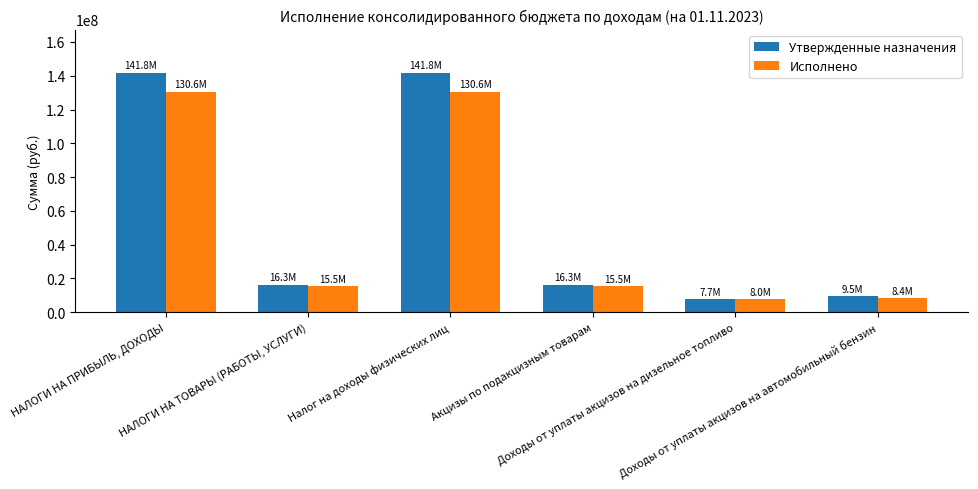

Which series has the widest spread of values?

Утвержденные назначения